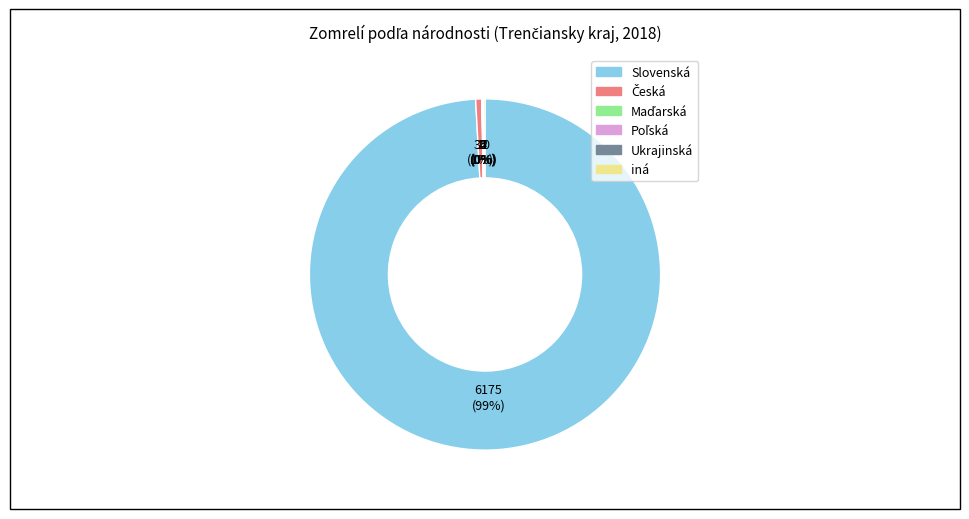

To the nearest percent, what is the average slice percentage?

17%